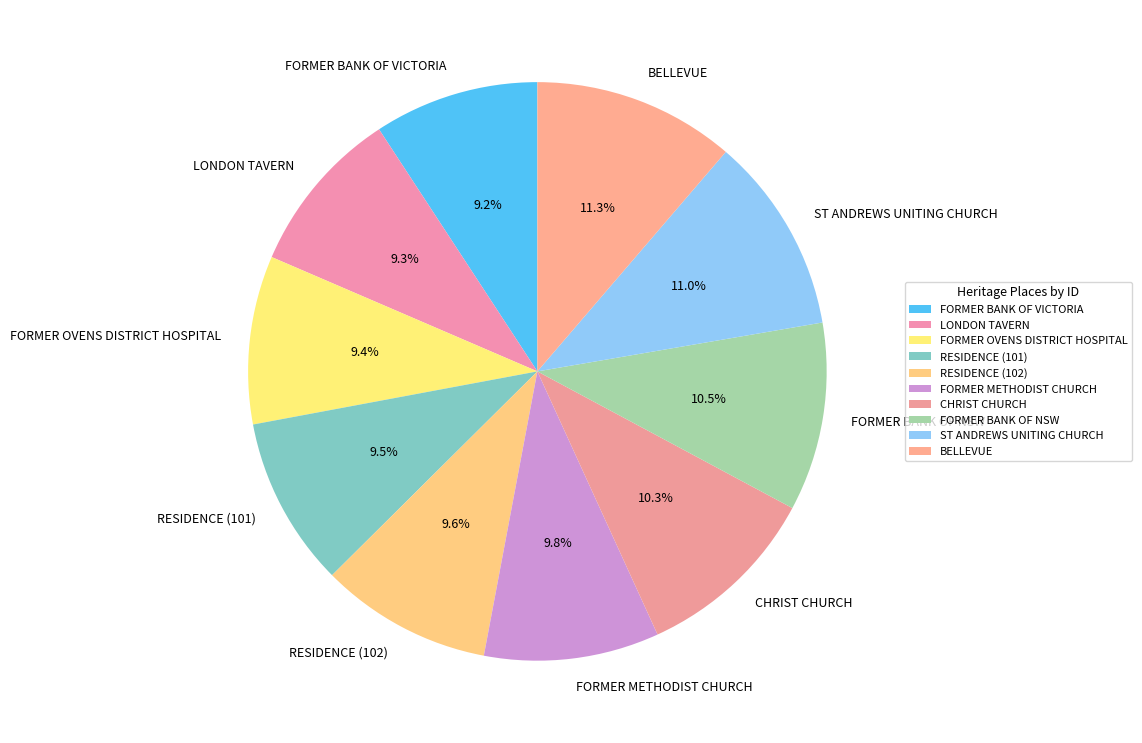

Is it true that ST ANDREWS UNITING CHURCH is 11% of the pie?

True